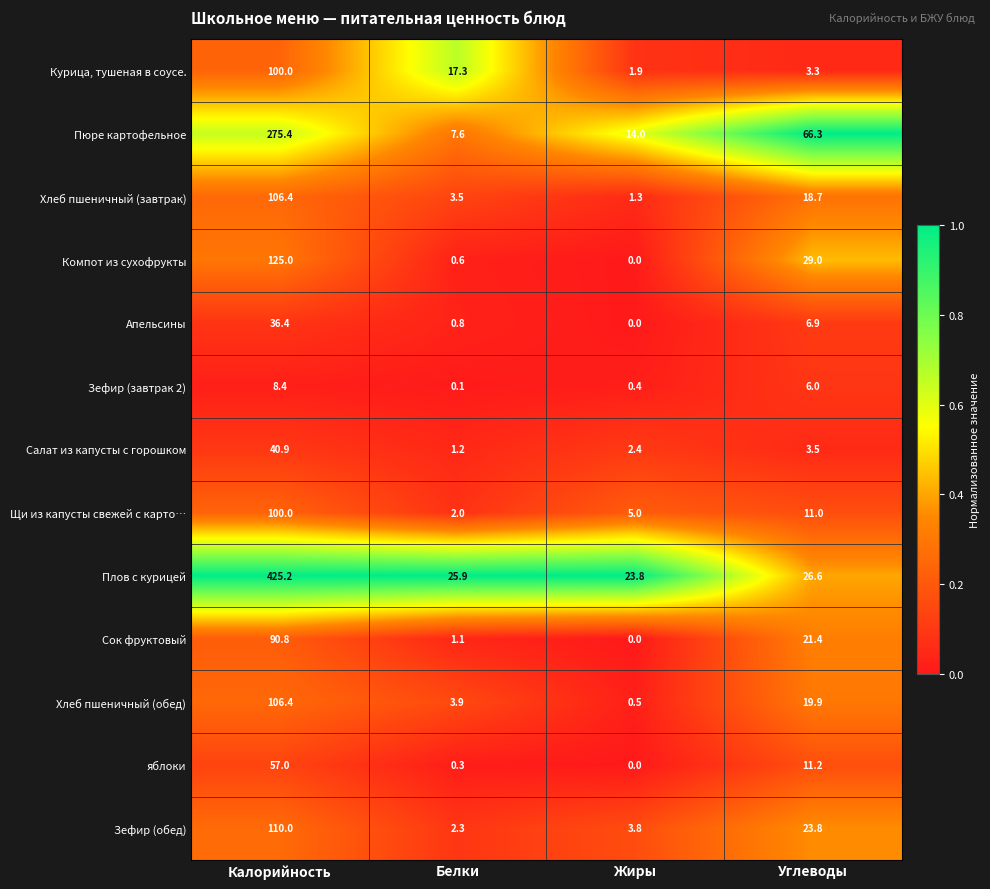

How many distinct data groups are displayed?

13